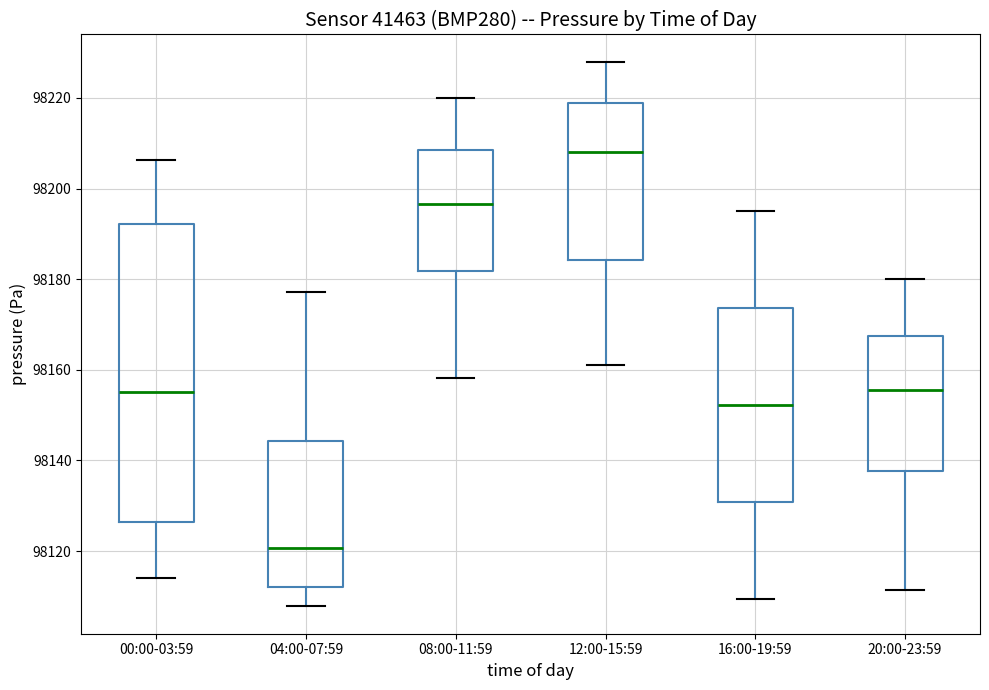

Where does the upper whisker of the box for 08:00-11:59 end on the y-axis? The values are not printed on the chart, so give them approximately, as read against the axis.

98220